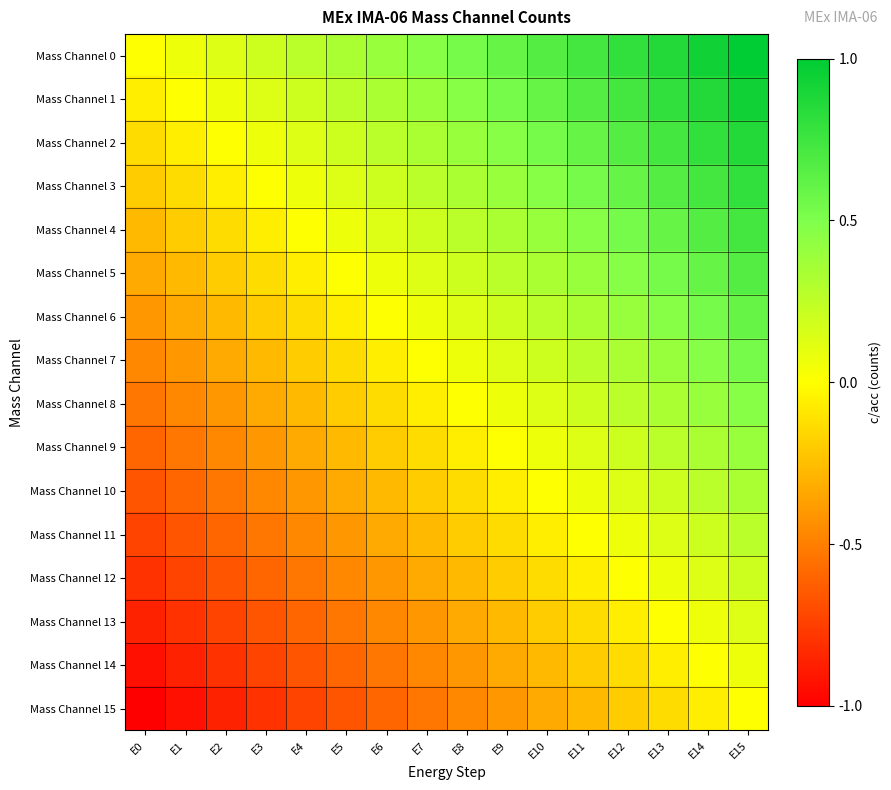

Reading right to left, list all the values displayed in this chart.

Mass Channel 0: E15=1.0	E14=0.9	E13=0.9	E12=0.8	E11=0.7	E10=0.7	E9=0.6	E8=0.5	E7=0.5	E6=0.4	E5=0.3	E4=0.3	E3=0.2	E2=0.1	E1=0.1	E0=0.0
Mass Channel 1: E15=0.9	E14=0.9	E13=0.8	E12=0.7	E11=0.7	E10=0.6	E9=0.5	E8=0.5	E7=0.4	E6=0.3	E5=0.3	E4=0.2	E3=0.1	E2=0.1	E1=0.0	E0=-0.1
Mass Channel 2: E15=0.9	E14=0.8	E13=0.7	E12=0.7	E11=0.6	E10=0.5	E9=0.5	E8=0.4	E7=0.3	E6=0.3	E5=0.2	E4=0.1	E3=0.1	E2=0.0	E1=-0.1	E0=-0.1
Mass Channel 3: E15=0.8	E14=0.7	E13=0.7	E12=0.6	E11=0.5	E10=0.5	E9=0.4	E8=0.3	E7=0.3	E6=0.2	E5=0.1	E4=0.1	E3=0.0	E2=-0.1	E1=-0.1	E0=-0.2
Mass Channel 4: E15=0.7	E14=0.7	E13=0.6	E12=0.5	E11=0.5	E10=0.4	E9=0.3	E8=0.3	E7=0.2	E6=0.1	E5=0.1	E4=0.0	E3=-0.1	E2=-0.1	E1=-0.2	E0=-0.3
Mass Channel 5: E15=0.7	E14=0.6	E13=0.5	E12=0.5	E11=0.4	E10=0.3	E9=0.3	E8=0.2	E7=0.1	E6=0.1	E5=0.0	E4=-0.1	E3=-0.1	E2=-0.2	E1=-0.3	E0=-0.3
Mass Channel 6: E15=0.6	E14=0.5	E13=0.5	E12=0.4	E11=0.3	E10=0.3	E9=0.2	E8=0.1	E7=0.1	E6=0.0	E5=-0.1	E4=-0.1	E3=-0.2	E2=-0.3	E1=-0.3	E0=-0.4
Mass Channel 7: E15=0.5	E14=0.5	E13=0.4	E12=0.3	E11=0.3	E10=0.2	E9=0.1	E8=0.1	E7=0.0	E6=-0.1	E5=-0.1	E4=-0.2	E3=-0.3	E2=-0.3	E1=-0.4	E0=-0.5
Mass Channel 8: E15=0.5	E14=0.4	E13=0.3	E12=0.3	E11=0.2	E10=0.1	E9=0.1	E8=0.0	E7=-0.1	E6=-0.1	E5=-0.2	E4=-0.3	E3=-0.3	E2=-0.4	E1=-0.5	E0=-0.5
Mass Channel 9: E15=0.4	E14=0.3	E13=0.3	E12=0.2	E11=0.1	E10=0.1	E9=0.0	E8=-0.1	E7=-0.1	E6=-0.2	E5=-0.3	E4=-0.3	E3=-0.4	E2=-0.5	E1=-0.5	E0=-0.6
Mass Channel 10: E15=0.3	E14=0.3	E13=0.2	E12=0.1	E11=0.1	E10=0.0	E9=-0.1	E8=-0.1	E7=-0.2	E6=-0.3	E5=-0.3	E4=-0.4	E3=-0.5	E2=-0.5	E1=-0.6	E0=-0.7
Mass Channel 11: E15=0.3	E14=0.2	E13=0.1	E12=0.1	E11=0.0	E10=-0.1	E9=-0.1	E8=-0.2	E7=-0.3	E6=-0.3	E5=-0.4	E4=-0.5	E3=-0.5	E2=-0.6	E1=-0.7	E0=-0.7
Mass Channel 12: E15=0.2	E14=0.1	E13=0.1	E12=0.0	E11=-0.1	E10=-0.1	E9=-0.2	E8=-0.3	E7=-0.3	E6=-0.4	E5=-0.5	E4=-0.5	E3=-0.6	E2=-0.7	E1=-0.7	E0=-0.8
Mass Channel 13: E15=0.1	E14=0.1	E13=0.0	E12=-0.1	E11=-0.1	E10=-0.2	E9=-0.3	E8=-0.3	E7=-0.4	E6=-0.5	E5=-0.5	E4=-0.6	E3=-0.7	E2=-0.7	E1=-0.8	E0=-0.9
Mass Channel 14: E15=0.1	E14=0.0	E13=-0.1	E12=-0.1	E11=-0.2	E10=-0.3	E9=-0.3	E8=-0.4	E7=-0.5	E6=-0.5	E5=-0.6	E4=-0.7	E3=-0.7	E2=-0.8	E1=-0.9	E0=-0.9
Mass Channel 15: E15=0.0	E14=-0.1	E13=-0.1	E12=-0.2	E11=-0.3	E10=-0.3	E9=-0.4	E8=-0.5	E7=-0.5	E6=-0.6	E5=-0.7	E4=-0.7	E3=-0.8	E2=-0.9	E1=-0.9	E0=-1.0